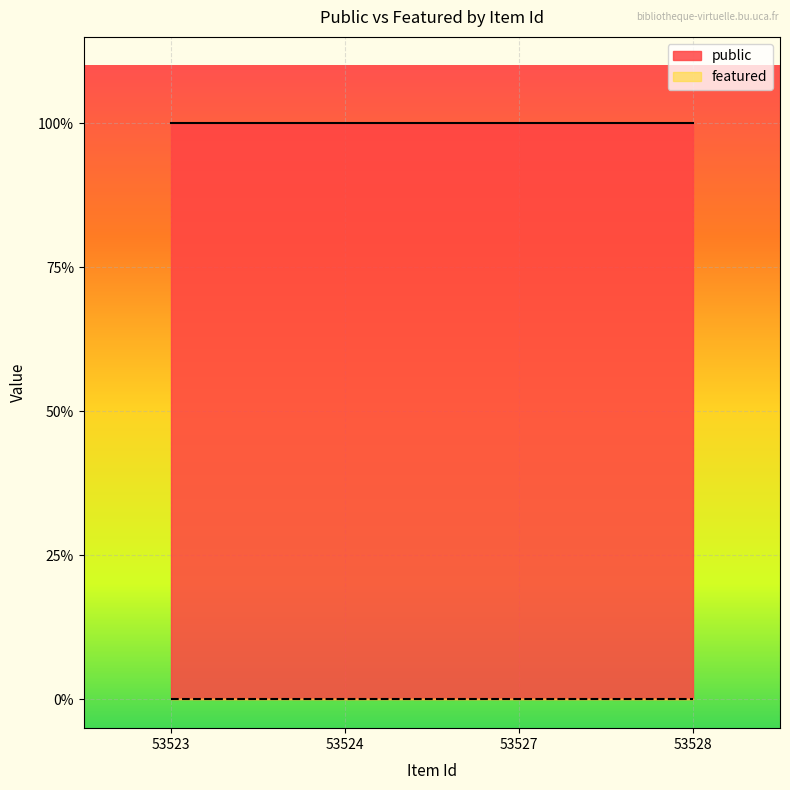

What is the greatest value displayed?

1